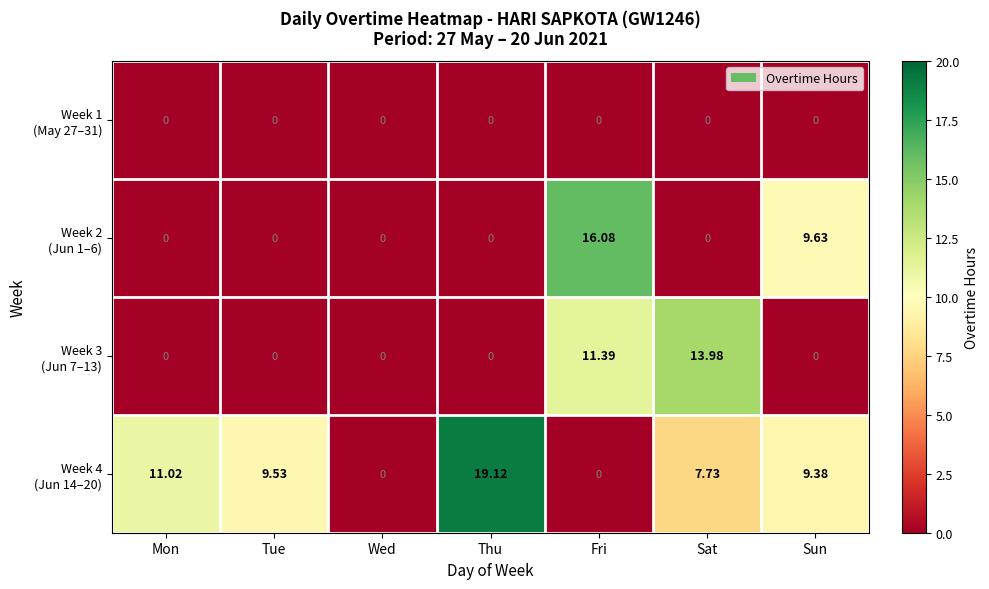

How many series are shown in this chart?

4